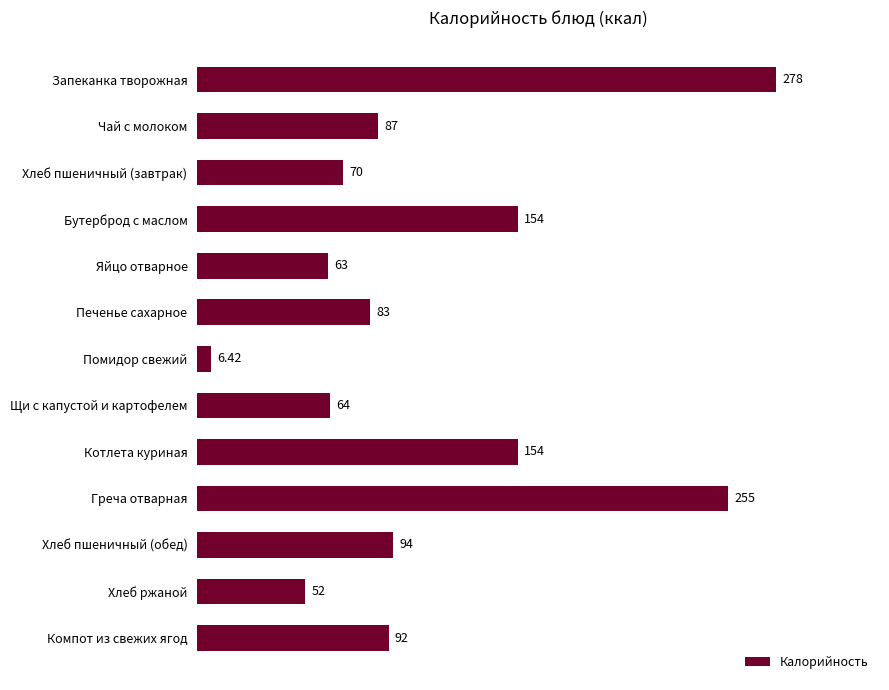

At which category does the chart reach its minimum across all series?

Помидор свежий